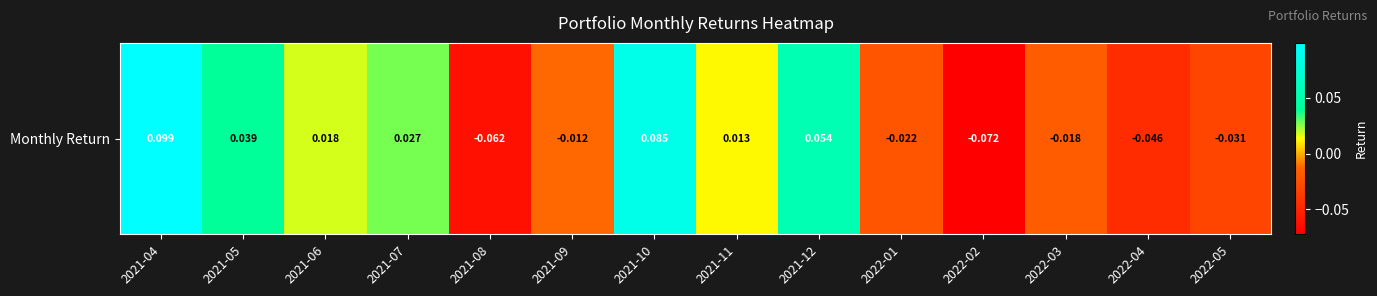

Which has a higher value, 2021-12 or 2022-03?

2021-12